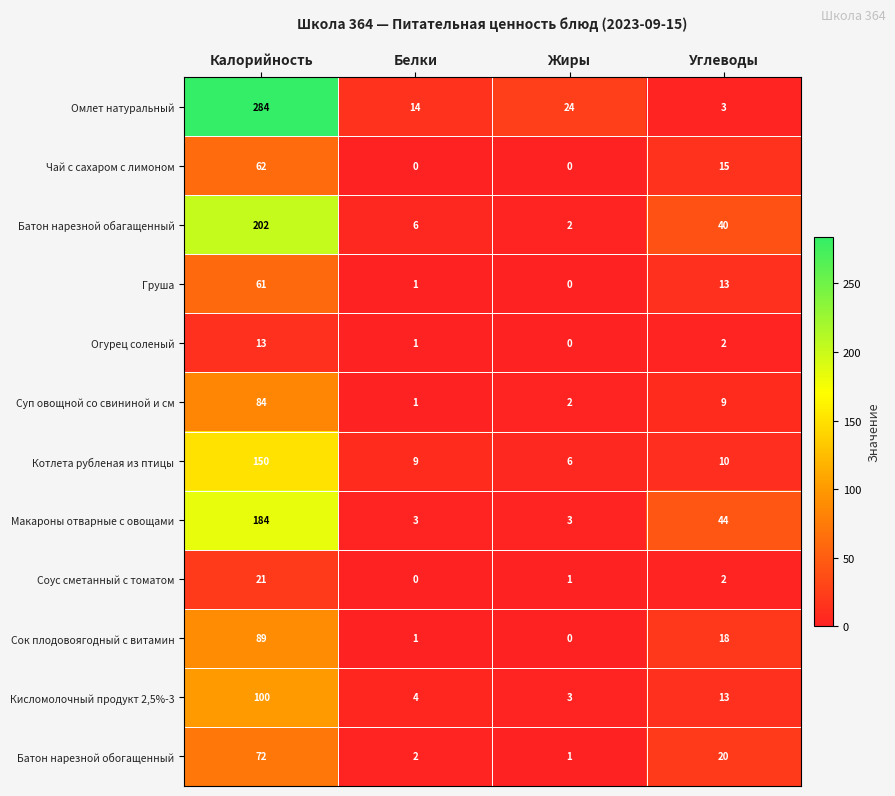

What is the spread (max minus min) of values at Калорийность?

271